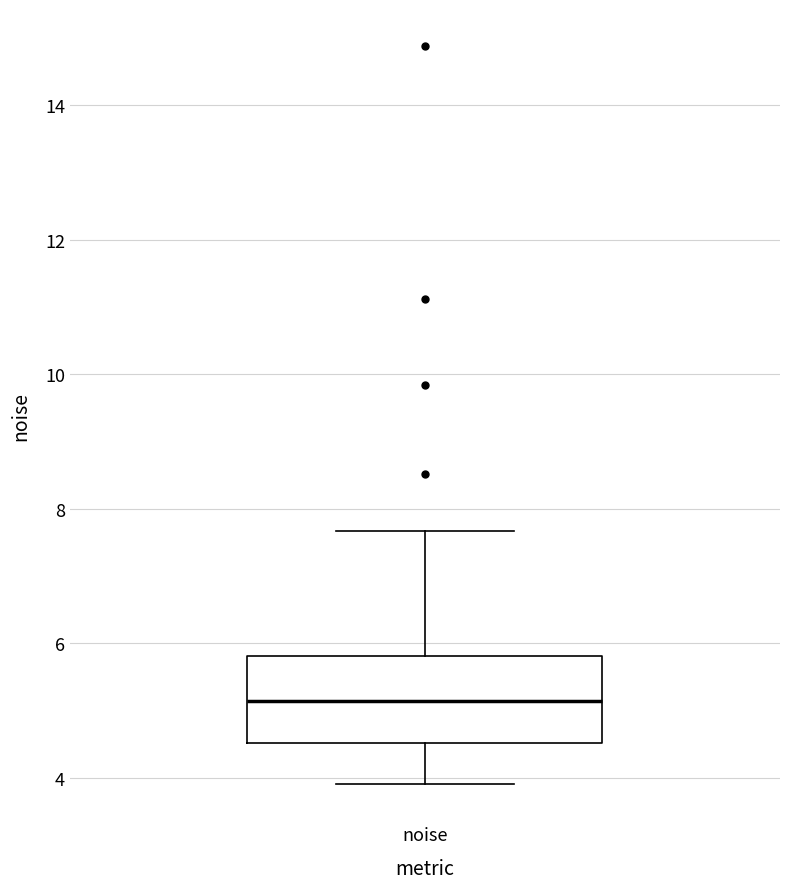

Where does the upper whisker of the box for noise end on the y-axis? The values are not printed on the chart, so give them approximately, as read against the axis.

7.6